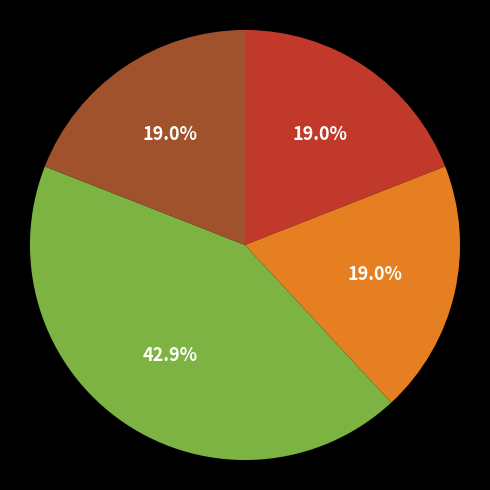

Is there any slice that represents more than half of the pie?

No